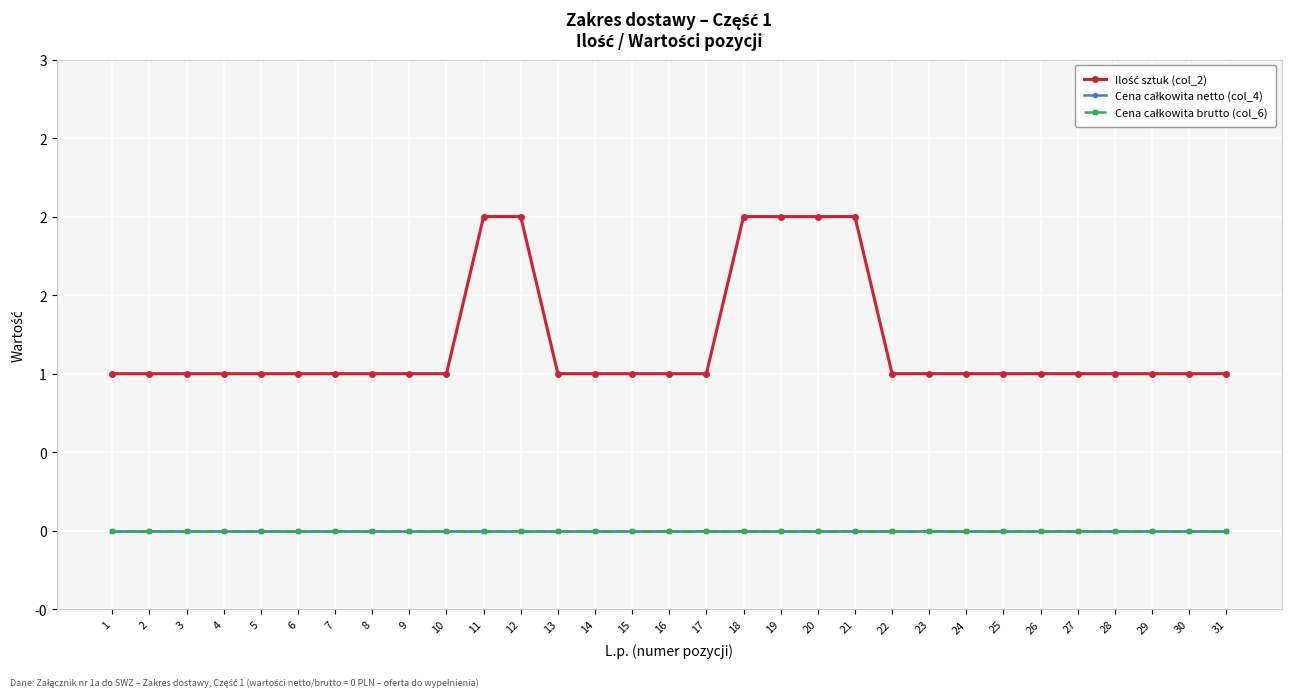

What is the total value across all series at 14?

1